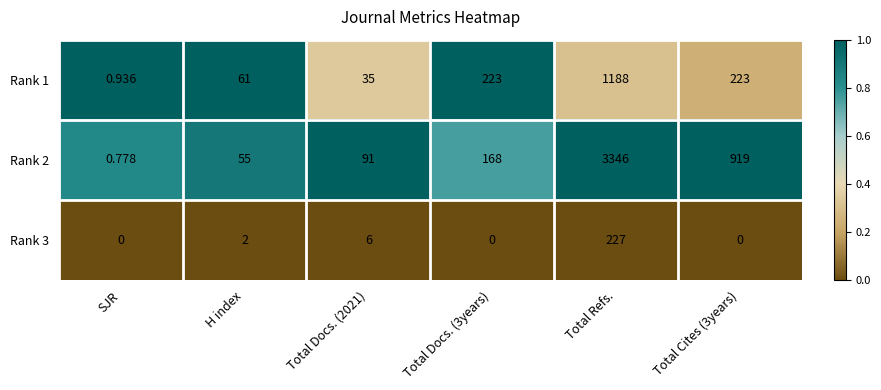

At which category is the sum across all series the highest?

Total Refs.